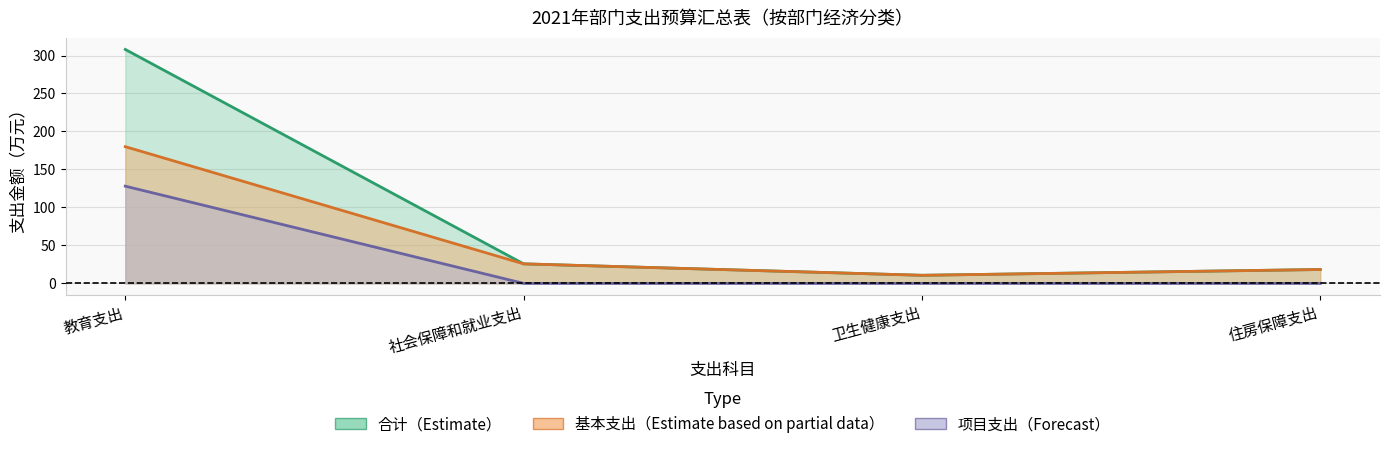

Reading left to right, extract all data points from this chart.

合计: 308.0	25.7	10.7	18.3
基本支出: 180.0	25.7	10.7	18.3
项目支出: 128.0	0.0	0.0	0.0